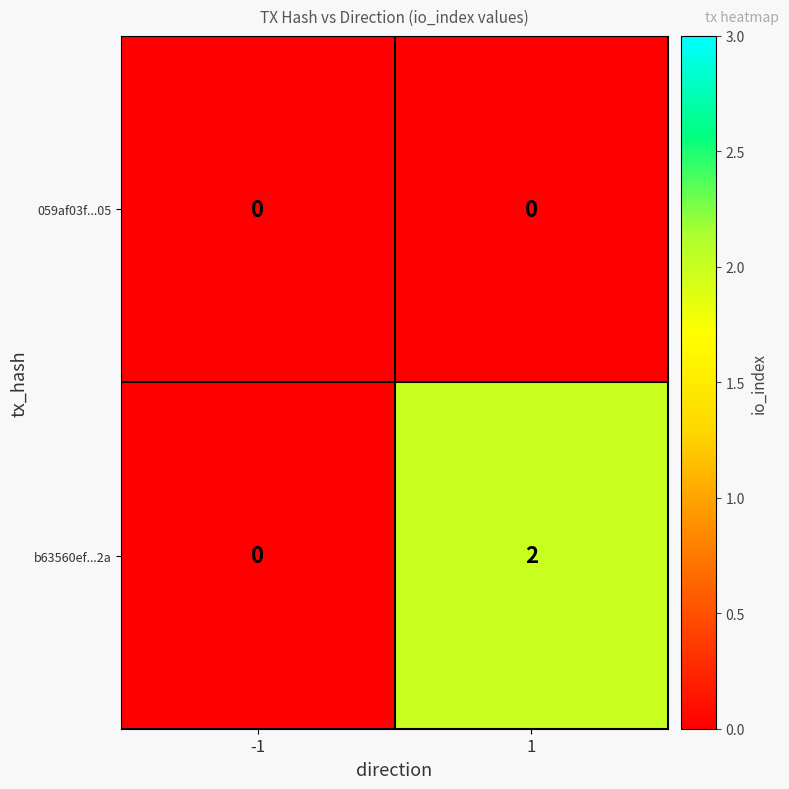

Which series changed the most between -1 and 1?

b63560ef...2a